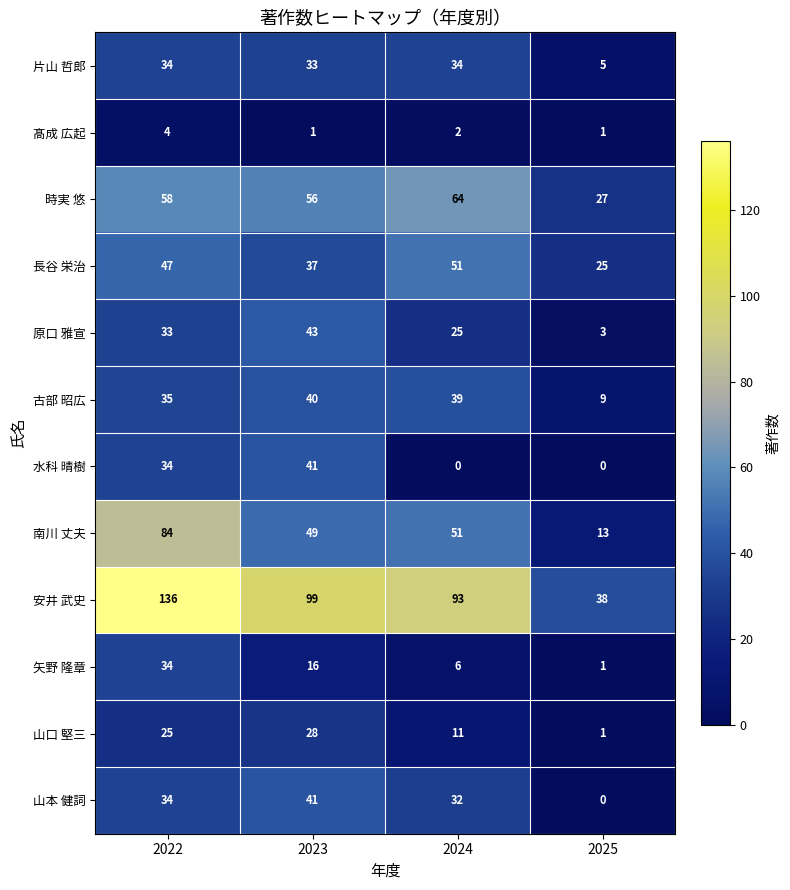

What value does the 水科 晴樹 series have at 2023, to the nearest 10?

40